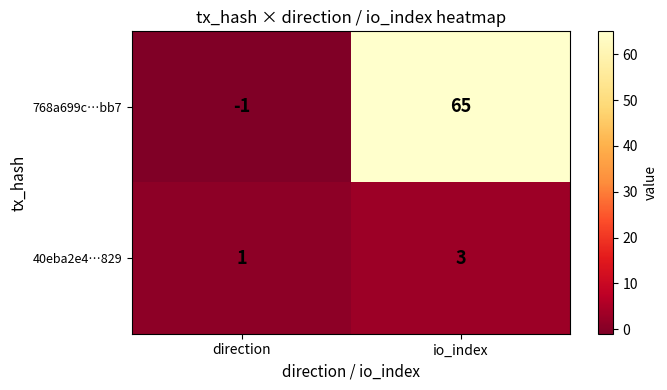

What is the maximum value shown in the chart?

65